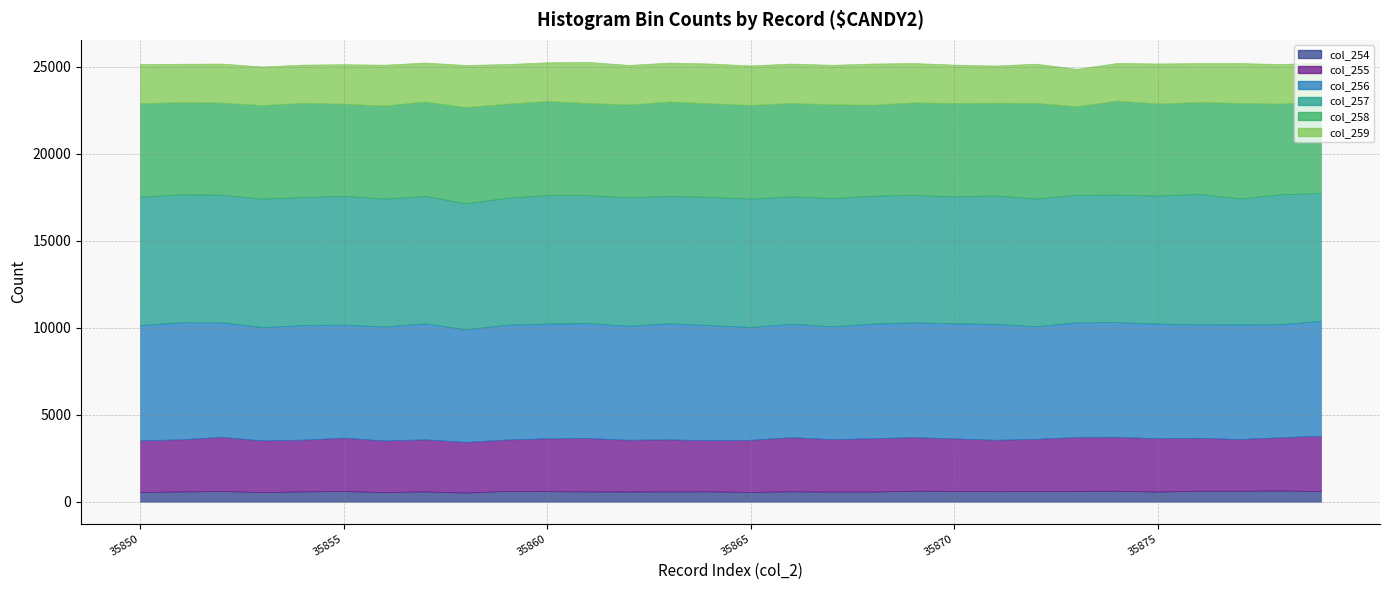

At how many categories does at least one series exceed 2910?

30